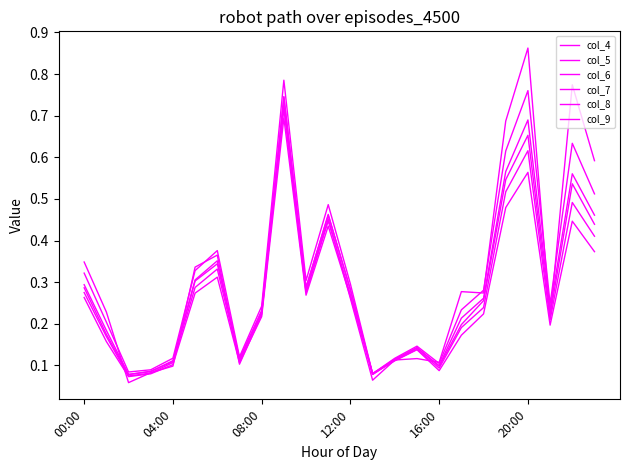

How many categories are shown in the chart?

24